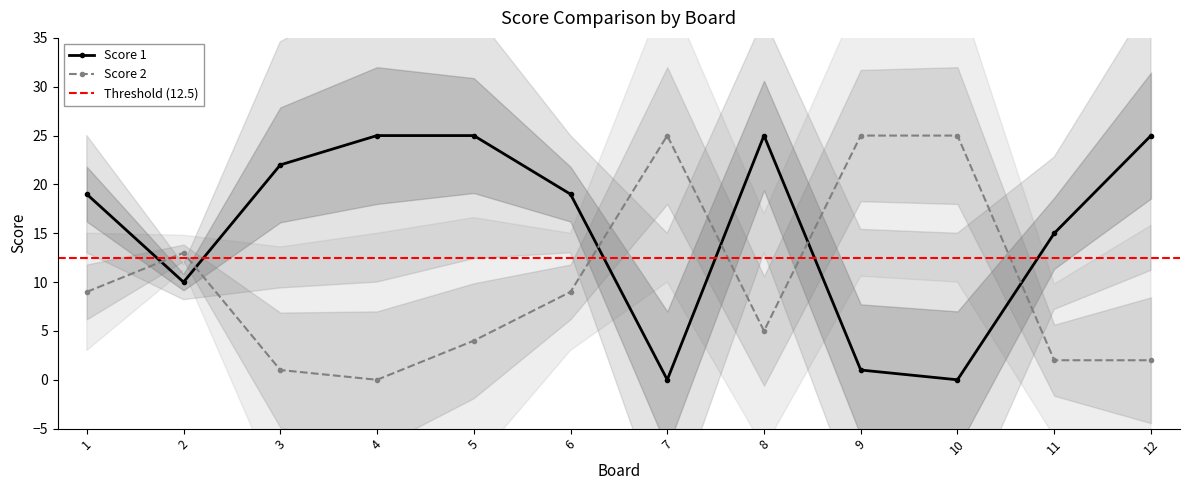

Reading left to right, what are all the values shown in this chart?

Score 1: 1=19	2=10	3=22	4=25	5=25	6=19	7=0	8=25	9=1	10=0	11=15	12=25
Score 2: 1=9	2=13	3=1	4=0	5=4	6=9	7=25	8=5	9=25	10=25	11=2	12=2